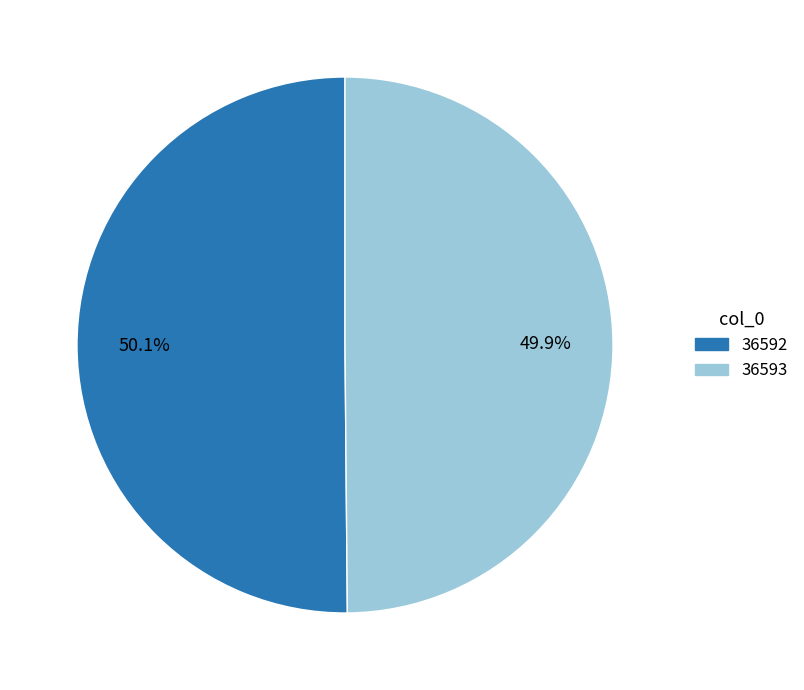

Does any single category account for the majority?

Yes